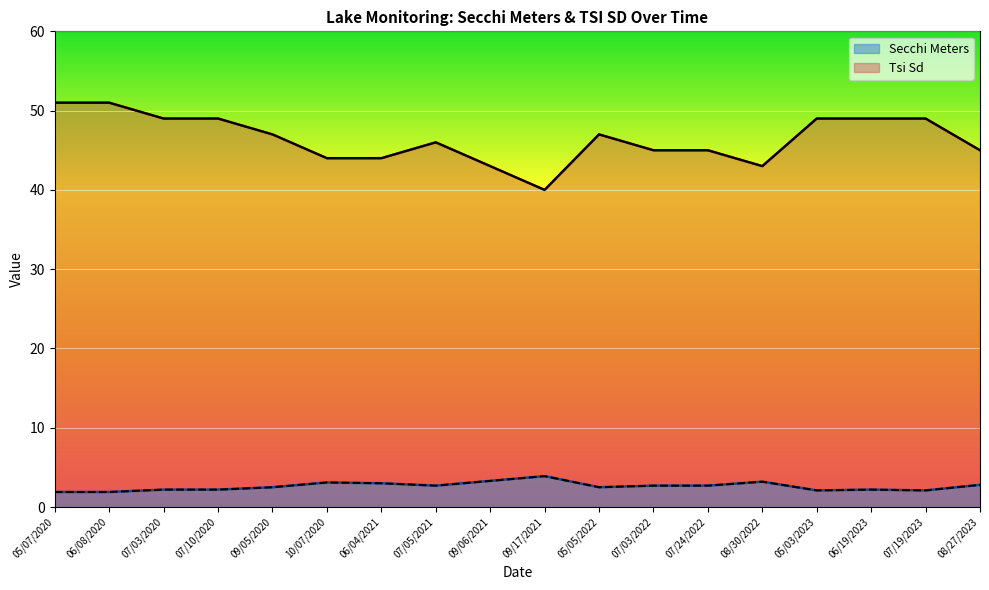

Reading left to right, list all the values displayed in this chart.

Secchi Meters: 1.9	1.9	2.2	2.2	2.5	3.1	3.0	2.7	3.3	3.9	2.5	2.7	2.7	3.2	2.1	2.2	2.1	2.8
Tsi Sd: 51.0	51.0	49.0	49.0	47.0	44.0	44.0	46.0	43.0	40.0	47.0	45.0	45.0	43.0	49.0	49.0	49.0	45.0